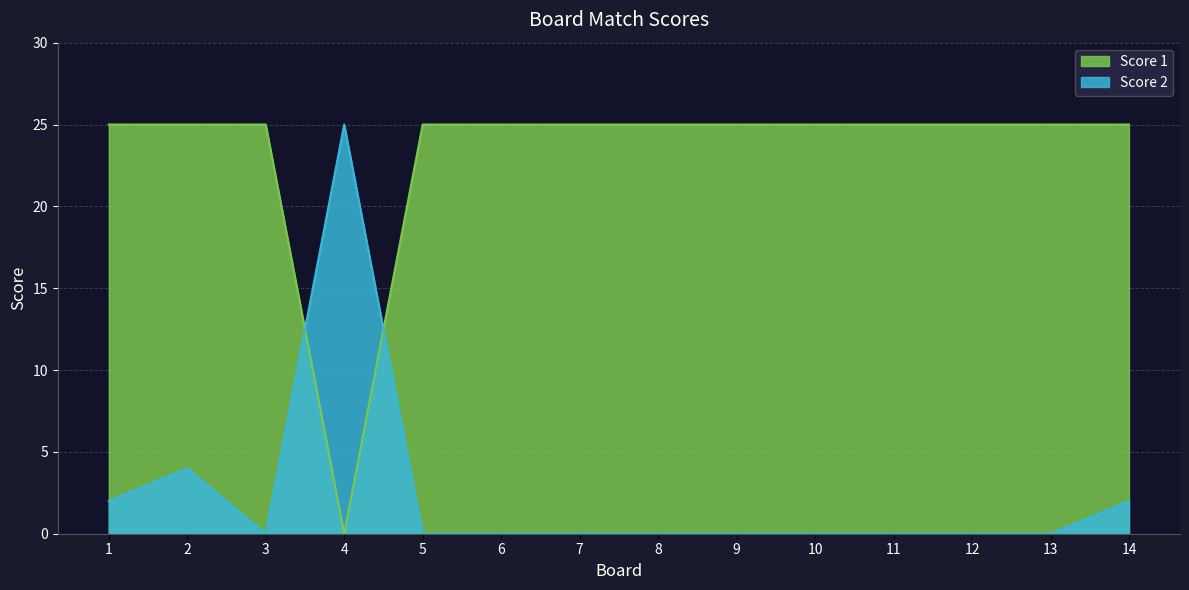

How many values in the Score 1 series are below 25?

1